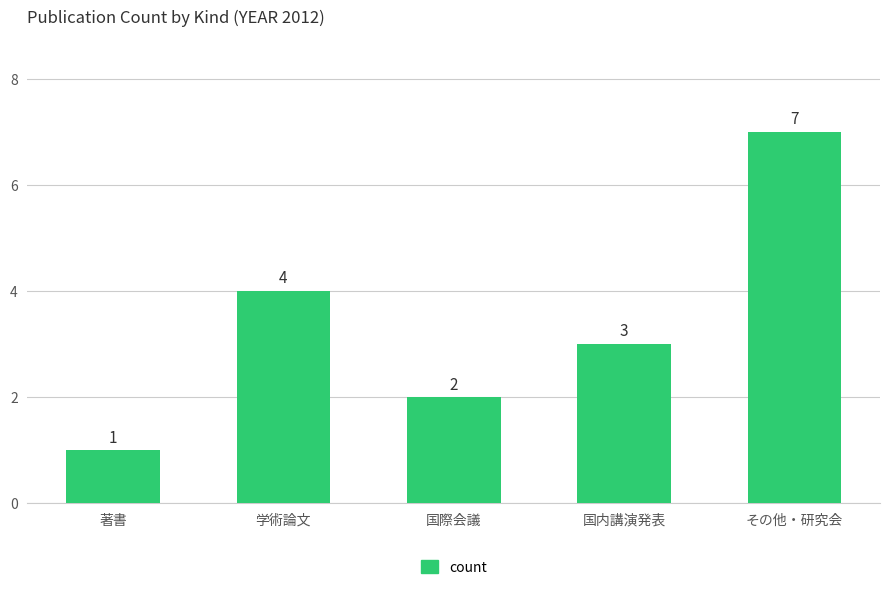

What position from the left is その他・研究会?

5